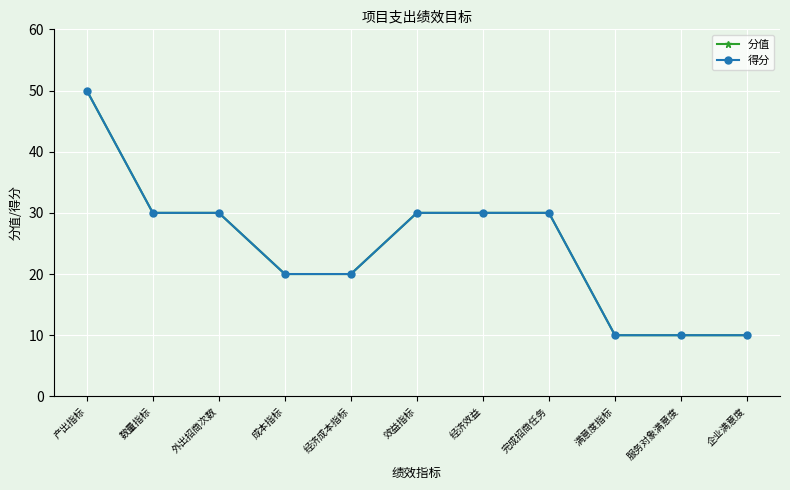

Does the chart have visible grid lines?

Yes